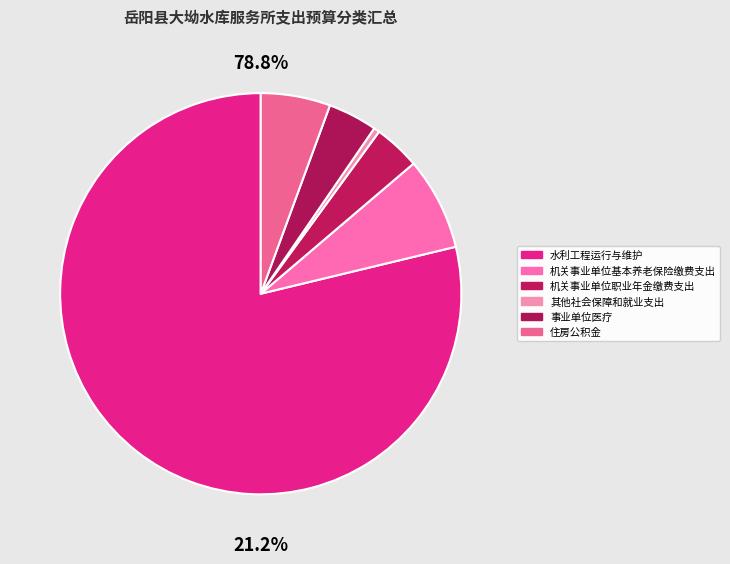

Which category has the smallest portion of the pie?

其他社会保障和就业支出